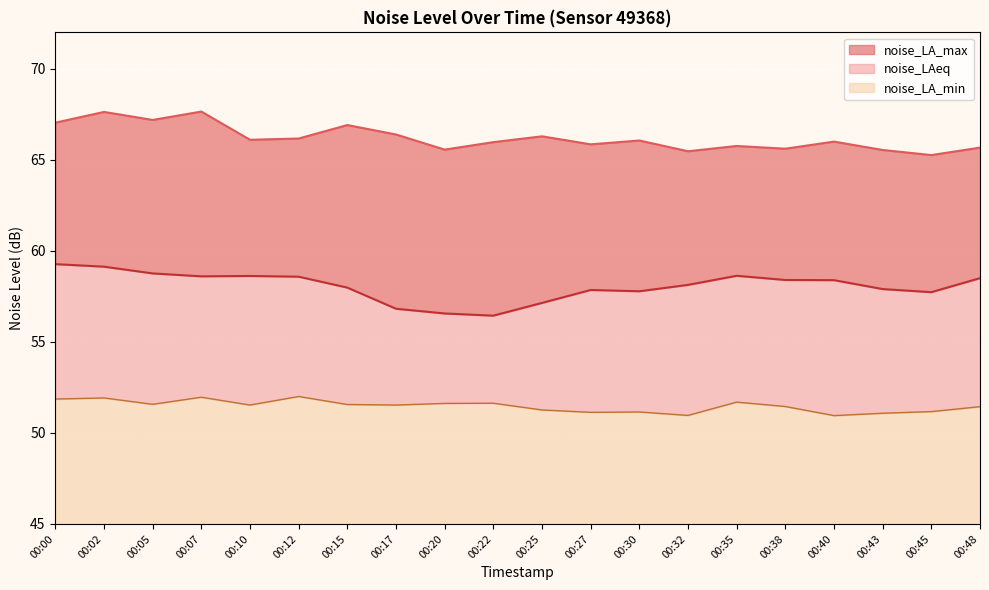

True or false: noise_LA_max and noise_LAeq intersect in this chart.

False